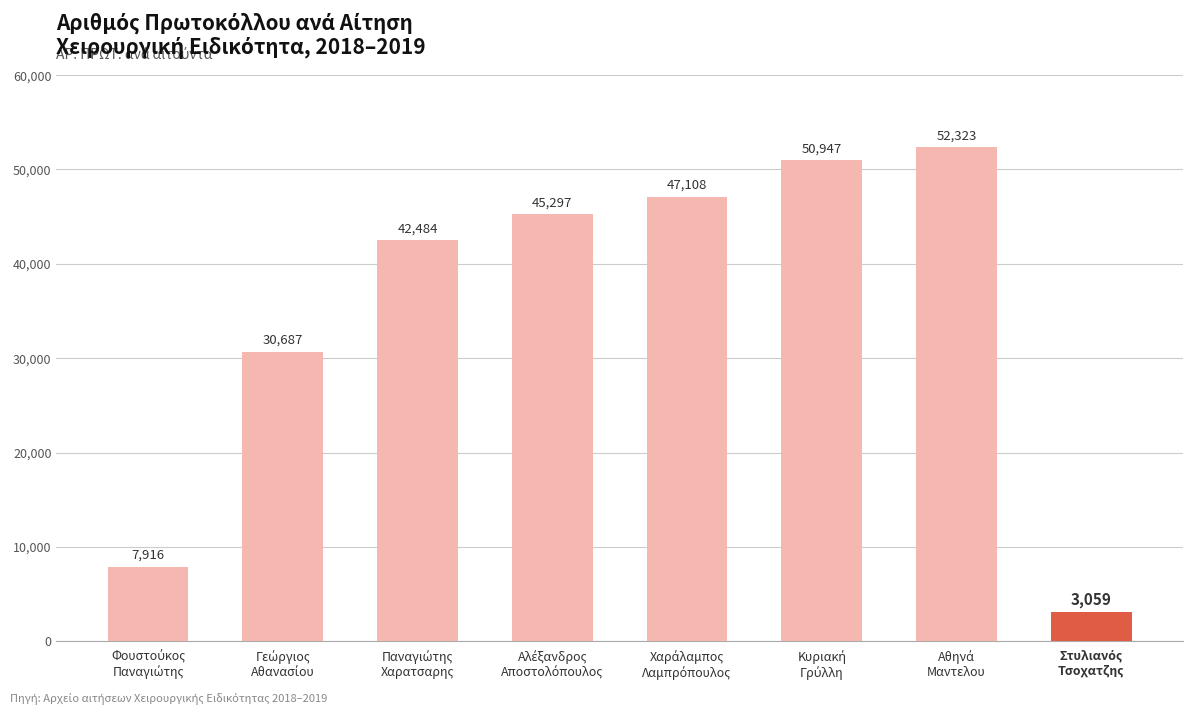

What is the average value?

34978